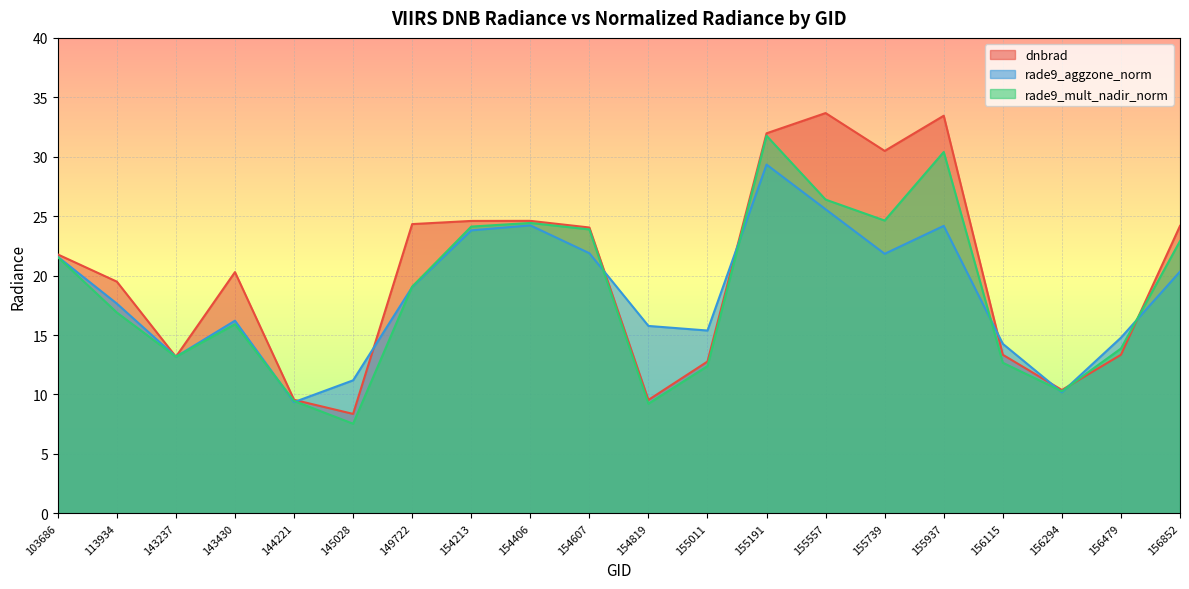

Which label corresponds to the smallest value in the chart?

145028